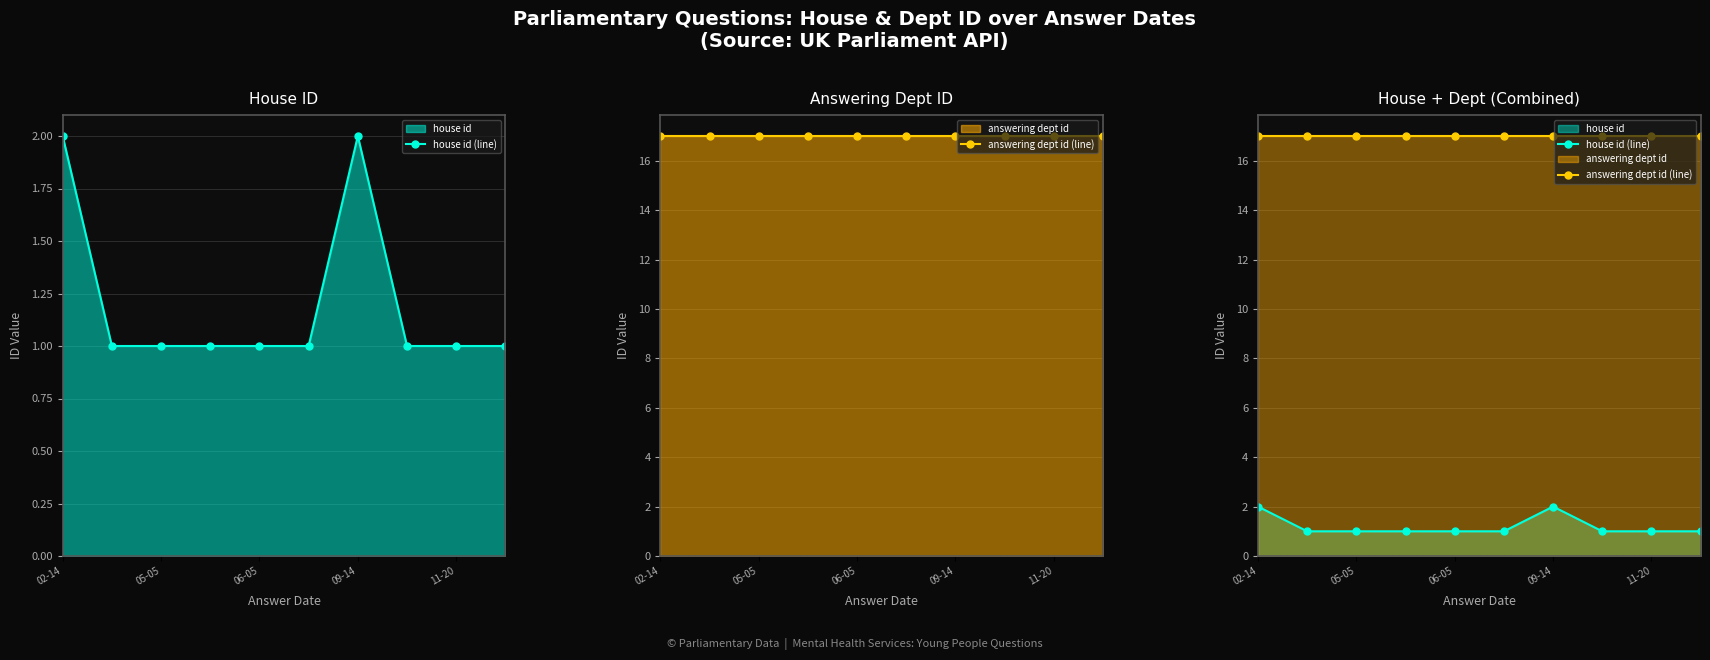

What is the greatest value displayed?

17